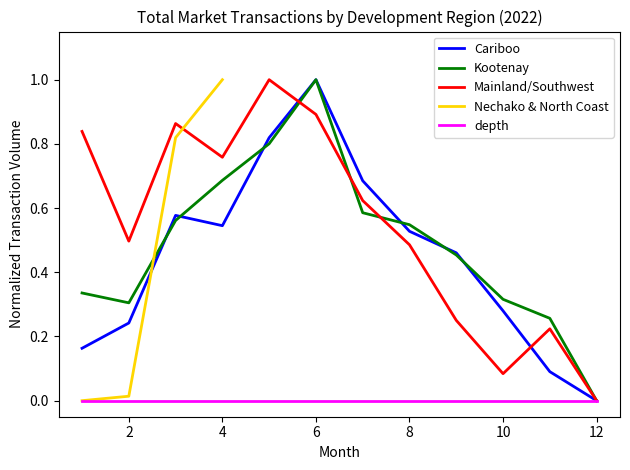

Which category has the highest value in the Kootenay series?

6